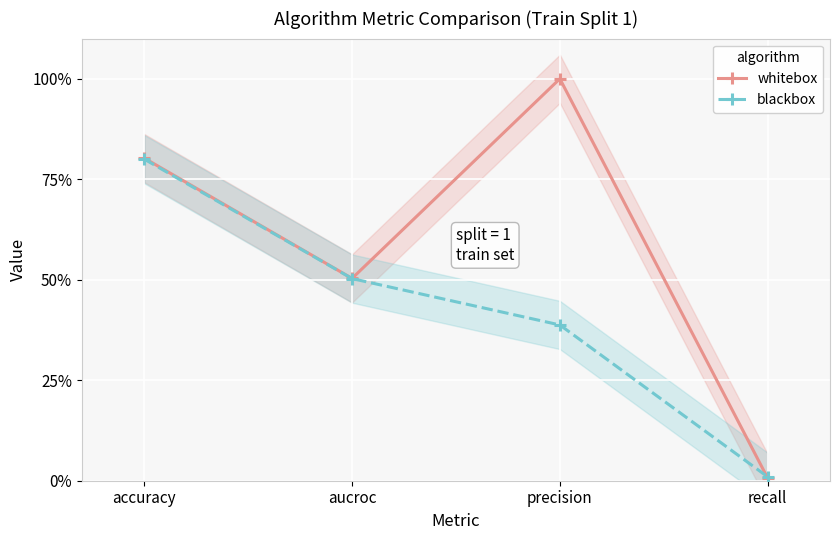

At precision, list the series in order from smallest to largest.

blackbox, whitebox